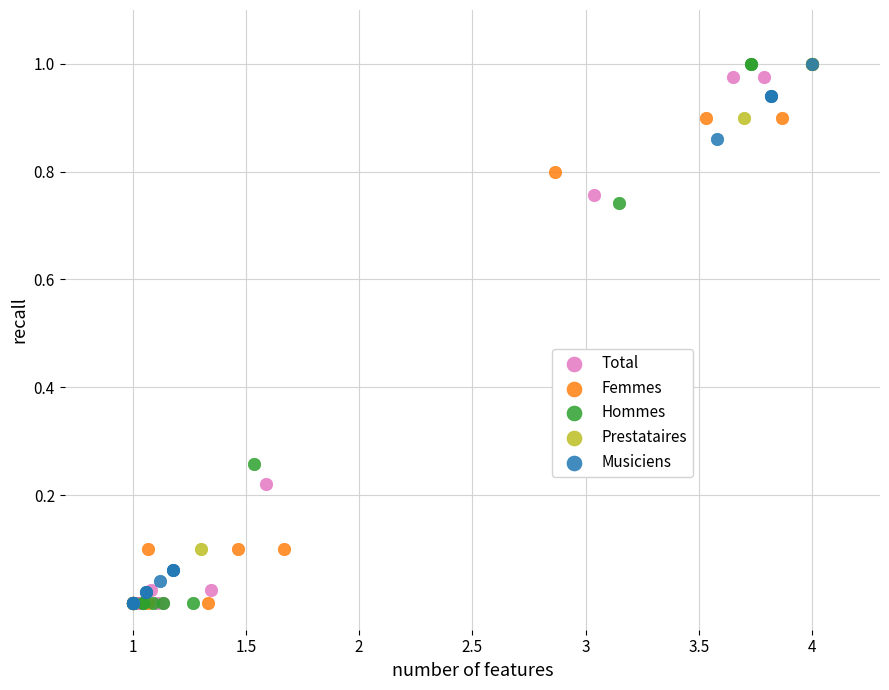

What are all the series names shown in the legend?

Total, Femmes, Hommes, Prestataires, Musiciens